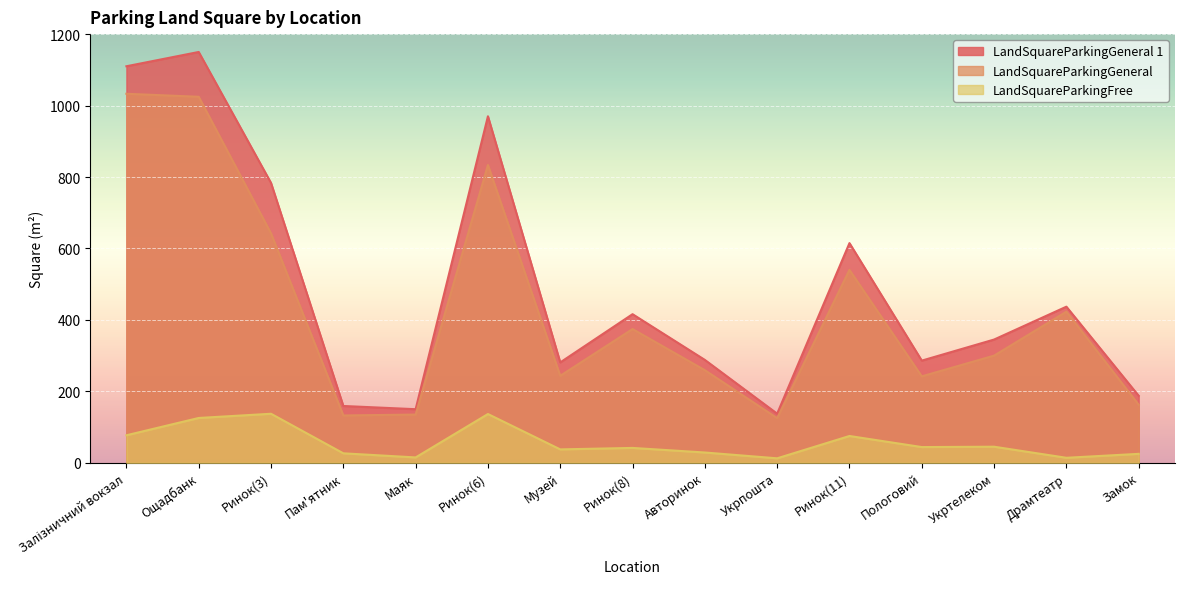

At which label is LandSquareParkingFree closest to 74?

Ринок(11)